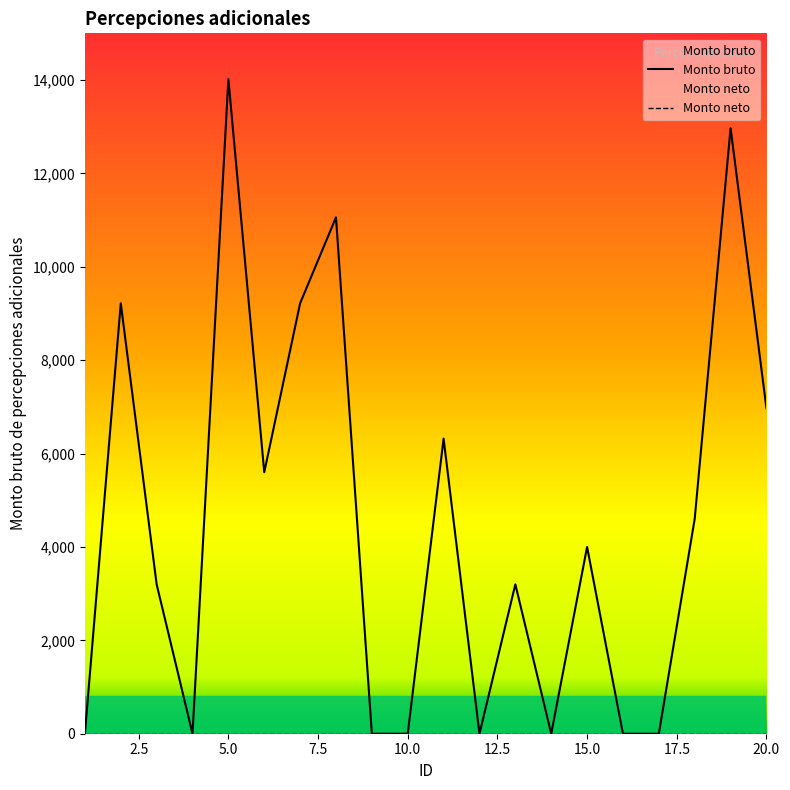

List the labels in order of value, smallest first.

1, 4, 9, 10, 12, 14, 16, 17, 3, 13, 15, 18, 6, 11, 20, 2, 7, 8, 19, 5